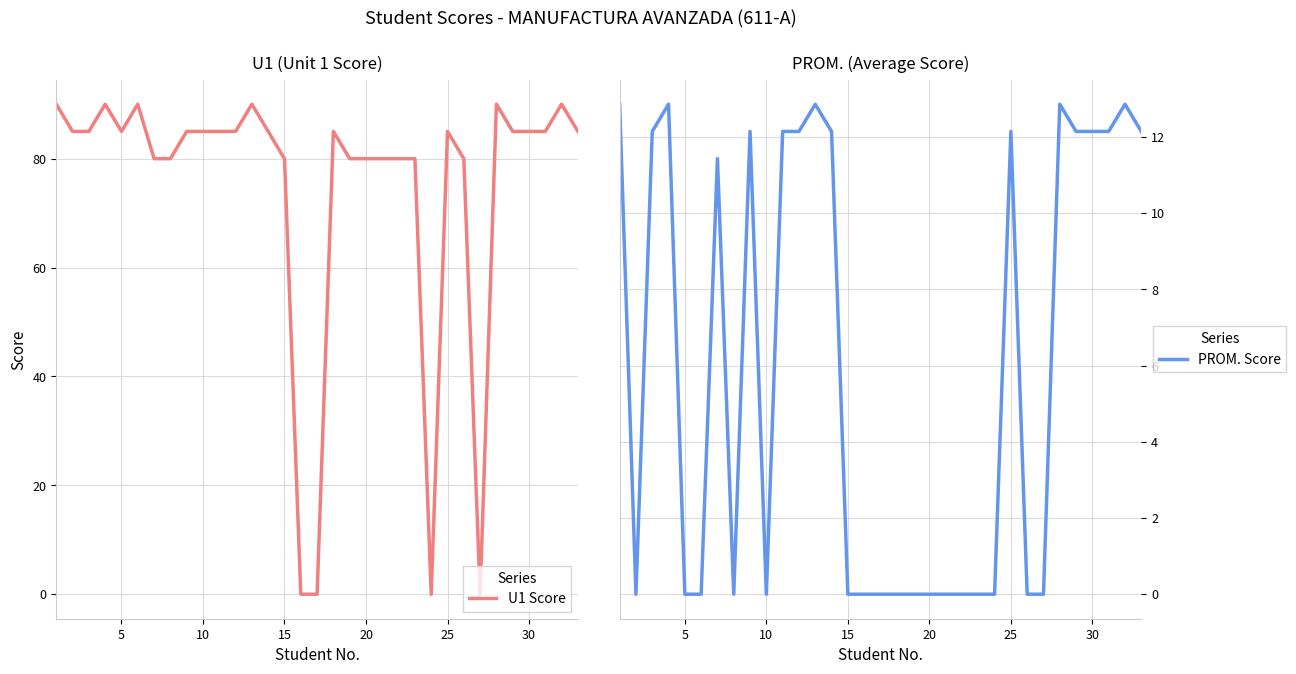

Is this an area chart (filled region under the line)?

No